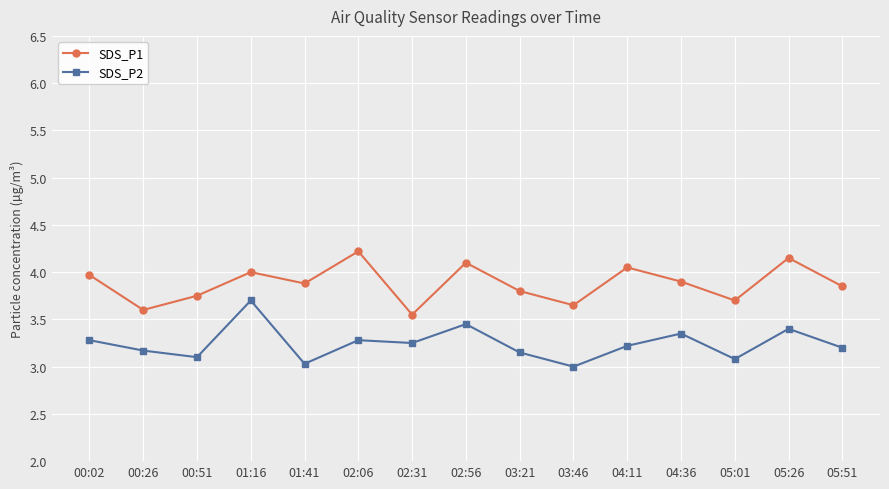

Which series changed the most between 02:06 and 05:01?

SDS_P1